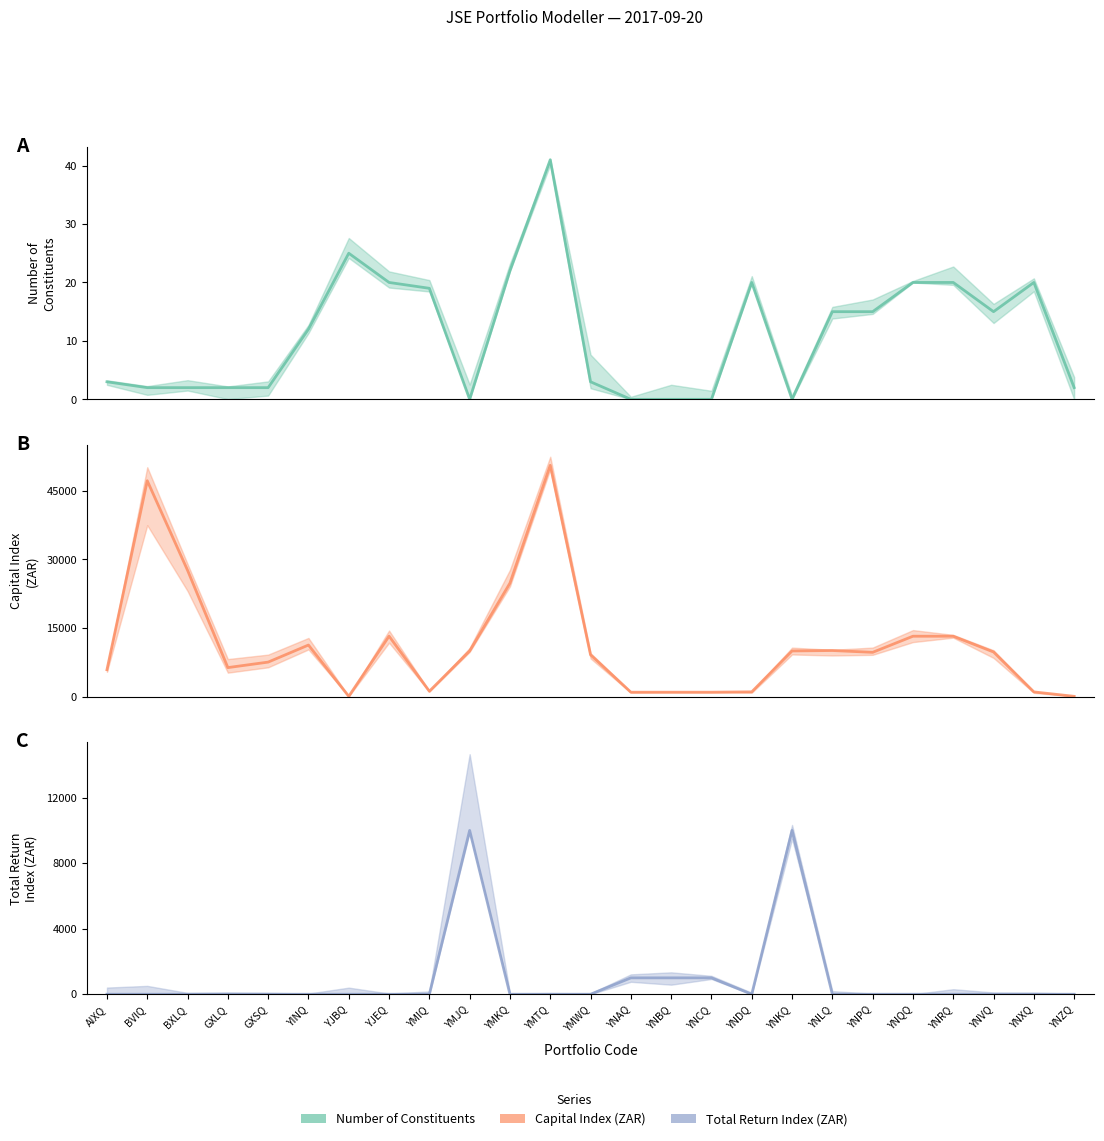

What is the difference between the Number of Constituents values at GXSQ and YNKQ?

2.0